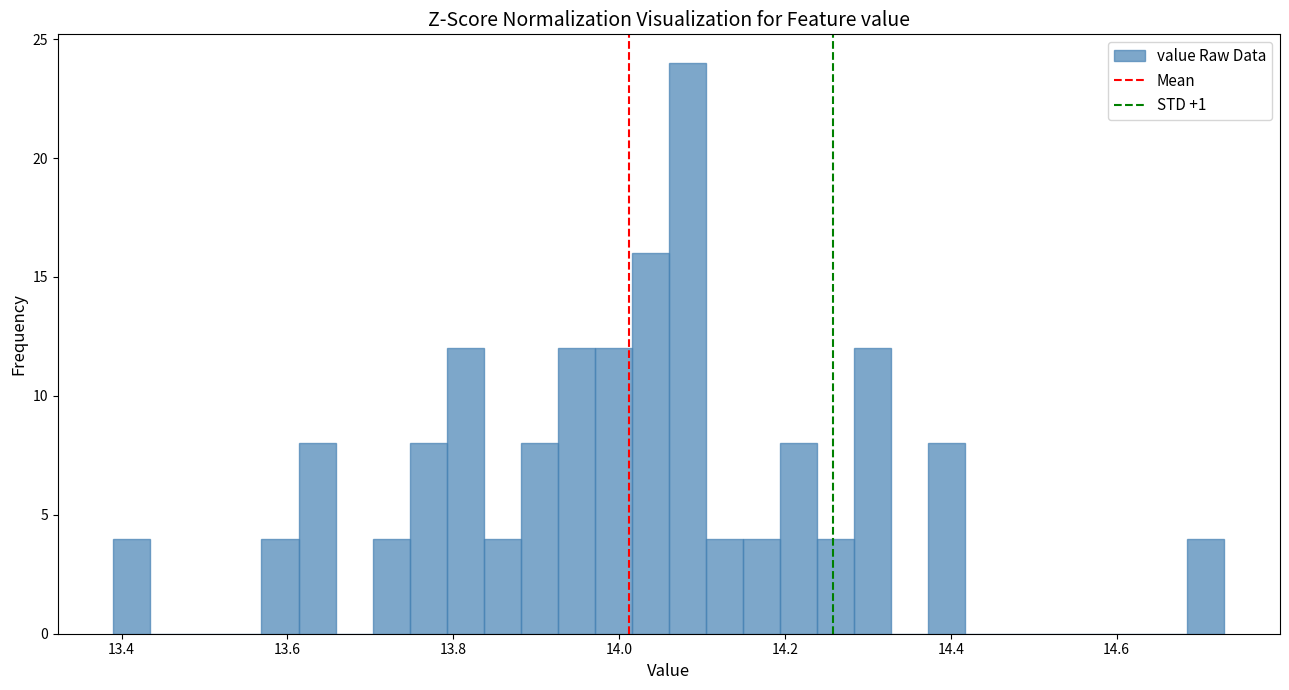

Around what value on the x-axis is the tallest bar? Give the approximate position of its centre, as read against the axis.

14.08